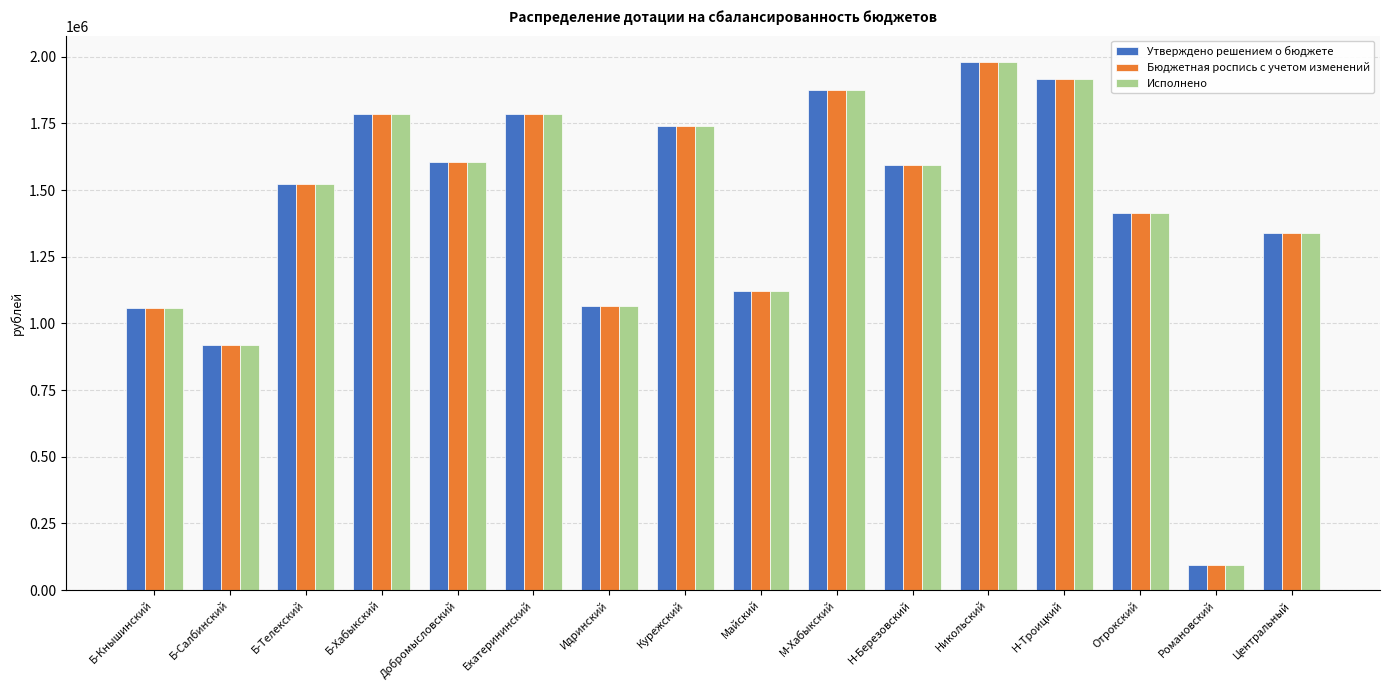

What is the sum of the Утверждено решением о бюджете values at Идринский and Екатерининский?

2848276.1